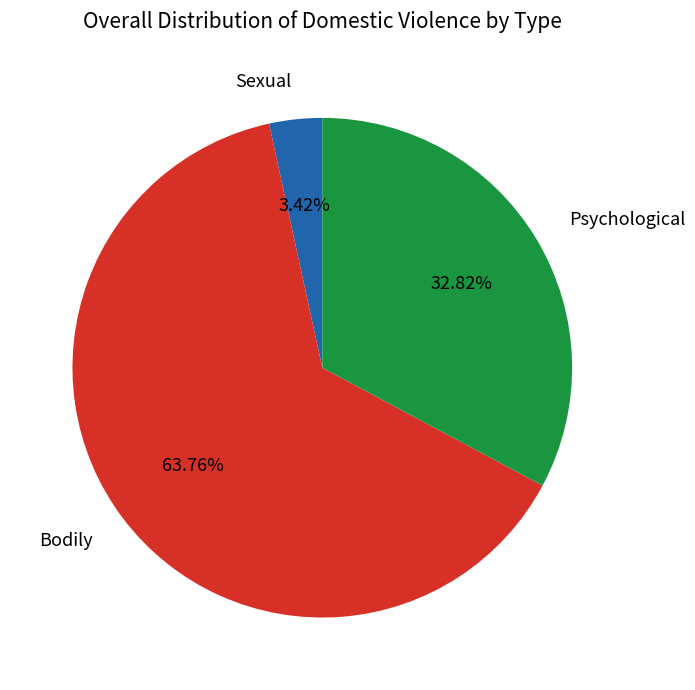

Is there any slice that represents more than half of the pie?

Yes